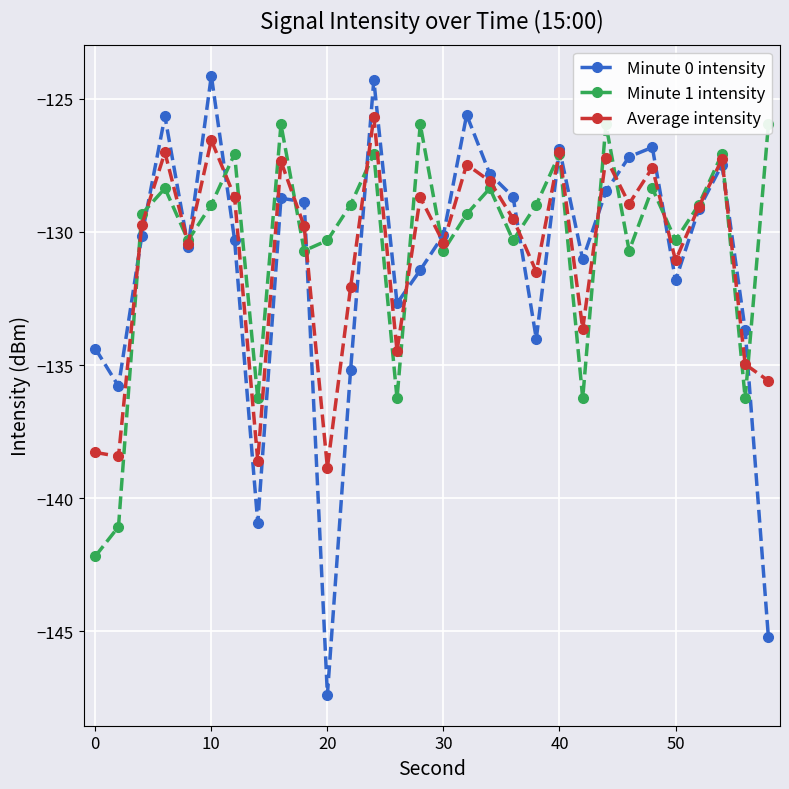

Reading left to right, what are all the values shown in this chart?

Minute 0 intensity: -134.4	-135.8	-130.2	-125.7	-130.6	-124.1	-130.3	-140.9	-128.7	-128.9	-147.4	-135.2	-124.3	-132.7	-131.4	-130.1	-125.6	-127.8	-128.7	-134.0	-126.9	-131.0	-128.5	-127.2	-126.8	-131.8	-129.1	-127.5	-133.7	-145.2
Minute 1 intensity: -142.2	-141.1	-129.3	-128.4	-130.3	-129.0	-127.1	-136.3	-126.0	-130.7	-130.3	-129.0	-127.1	-136.3	-126.0	-130.7	-129.3	-128.4	-130.3	-129.0	-127.1	-136.3	-126.0	-130.7	-128.4	-130.3	-129.0	-127.1	-136.3	-126.0
Average intensity: -138.3	-138.4	-129.8	-127.0	-130.4	-126.6	-128.7	-138.6	-127.4	-129.8	-138.9	-132.1	-125.7	-134.5	-128.7	-130.4	-127.5	-128.1	-129.5	-131.5	-127.0	-133.6	-127.2	-128.9	-127.6	-131.1	-129.1	-127.3	-135.0	-135.6